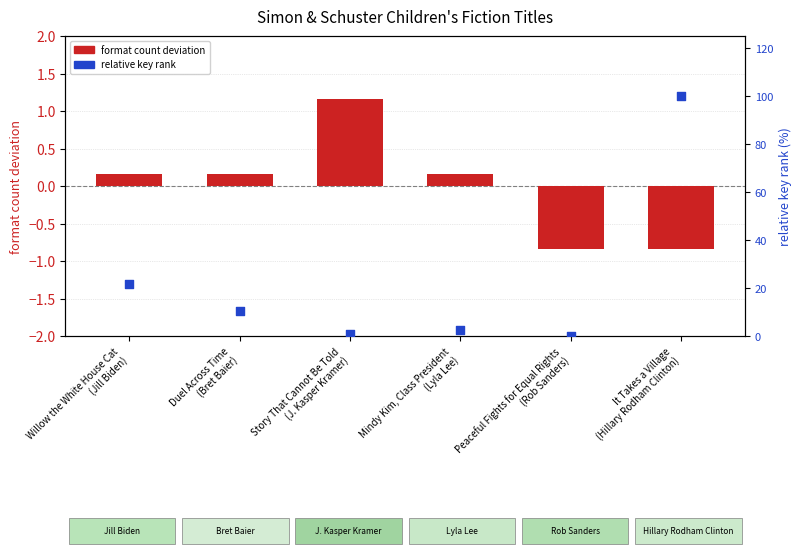

At how many categories does at least one series exceed 88?

1